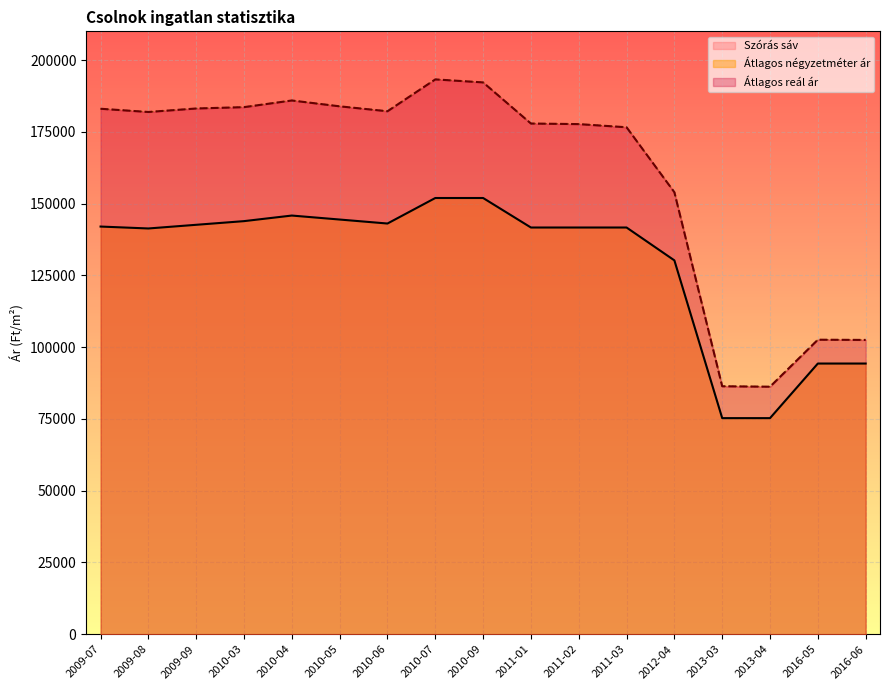

True or false: Átlagos négyzetméter ár and Szórás felső határ intersect in this chart.

False